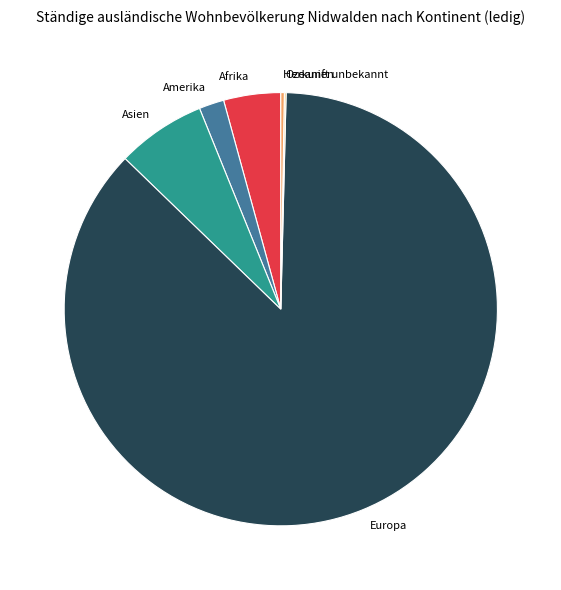

Is there a majority slice in this chart?

Yes